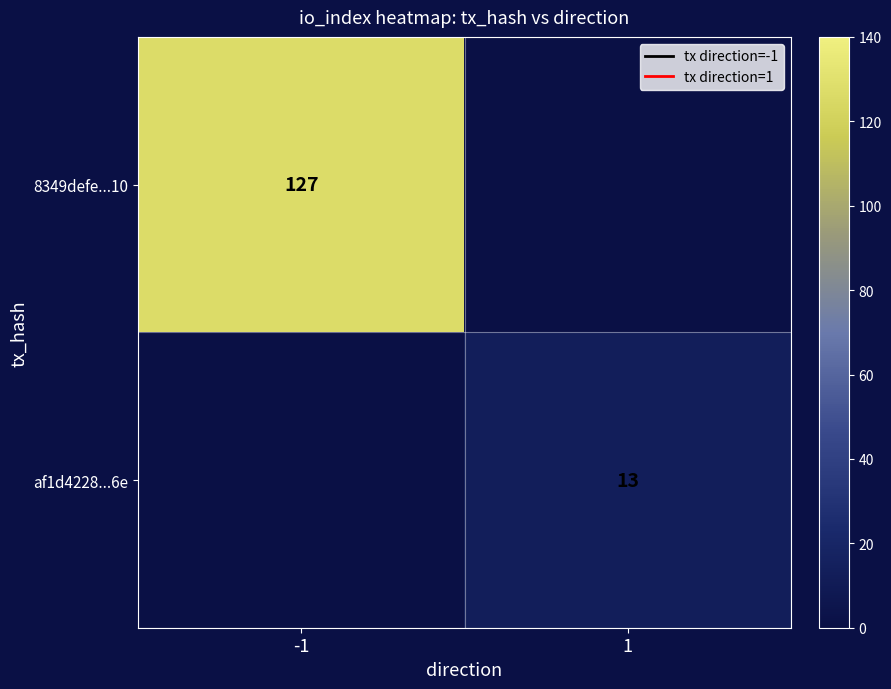

Is the value of 8349defe...10 at -1 greater than the value of af1d4228...6e at 1?

Yes